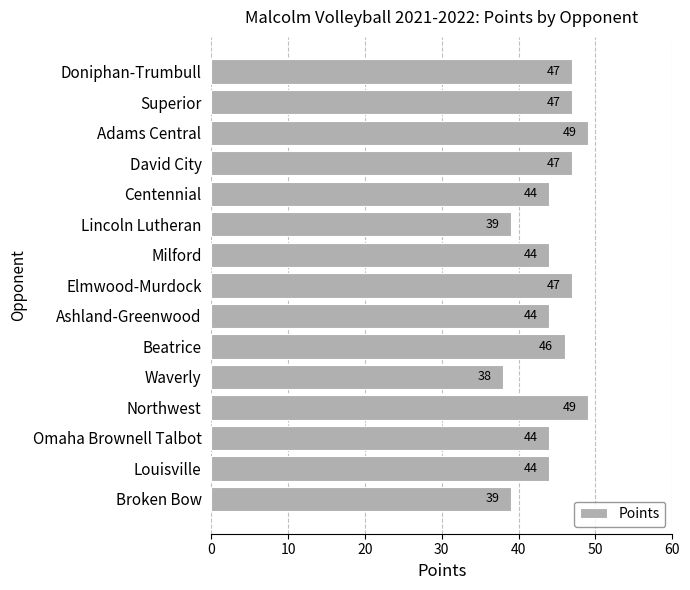

How many data points are less than 44?

3